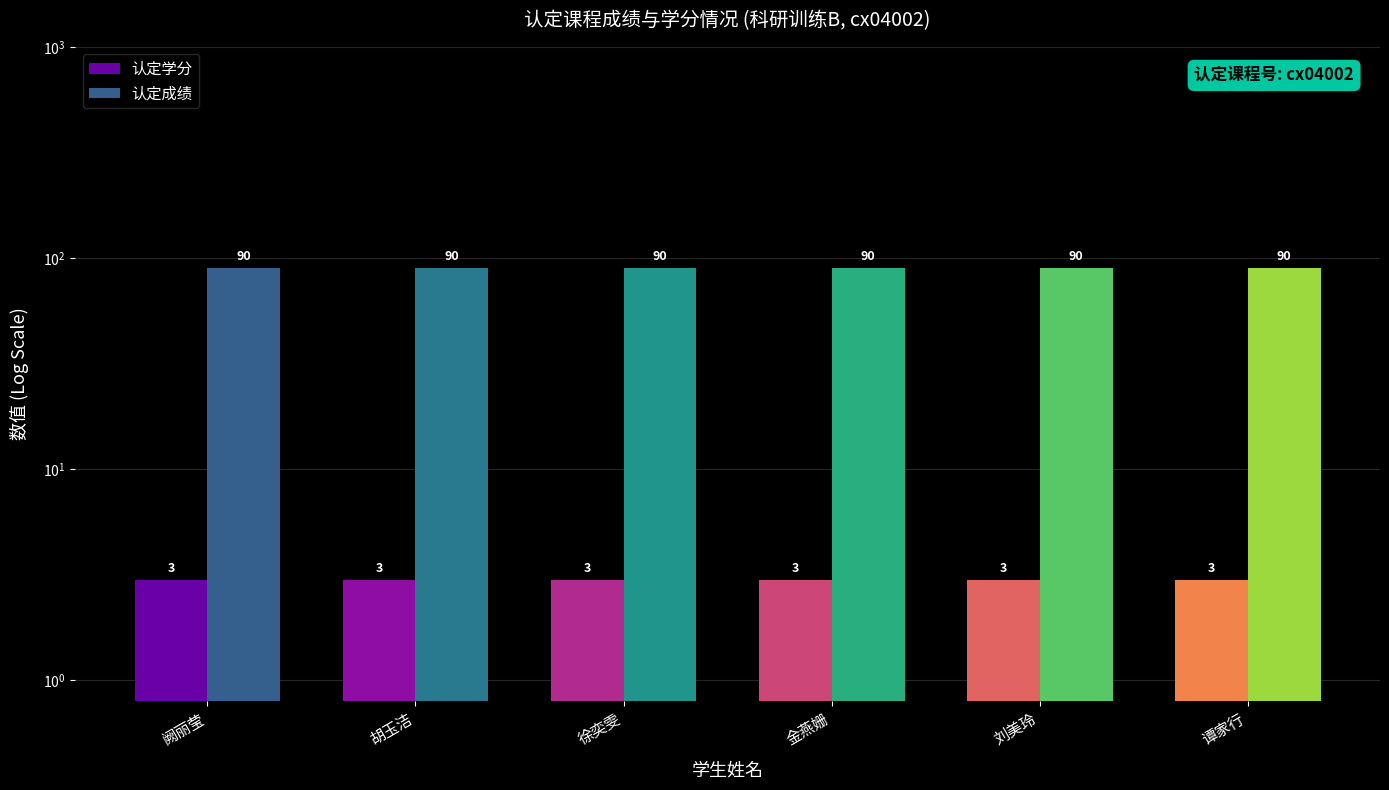

List the series in order of their peak value, highest first.

认定成绩, 认定学分